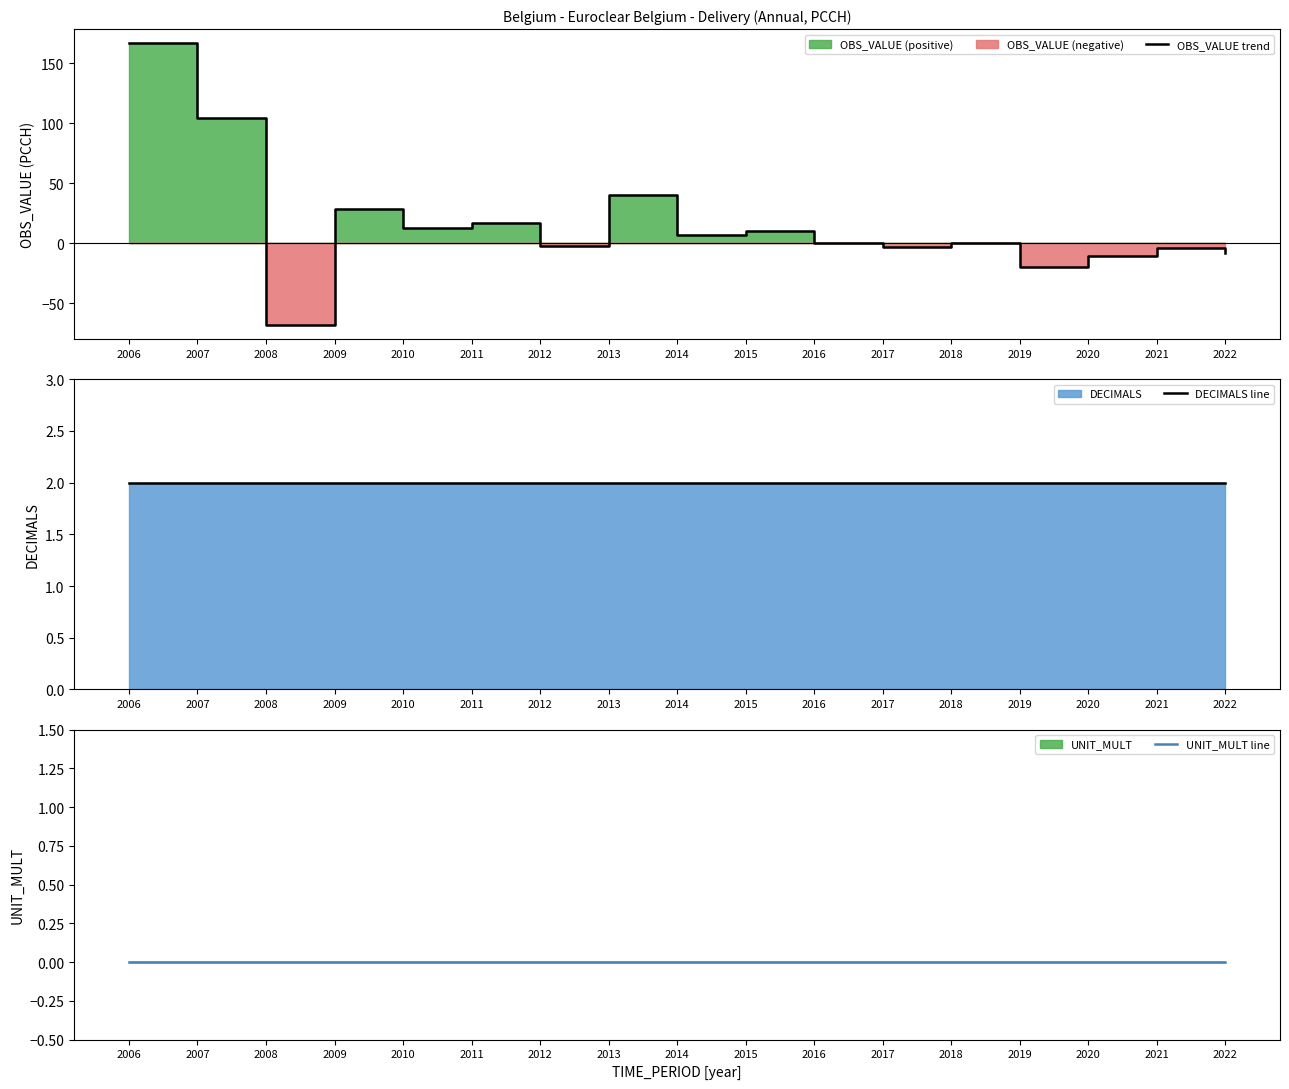

What is the minimum value shown in the chart?

-68.3